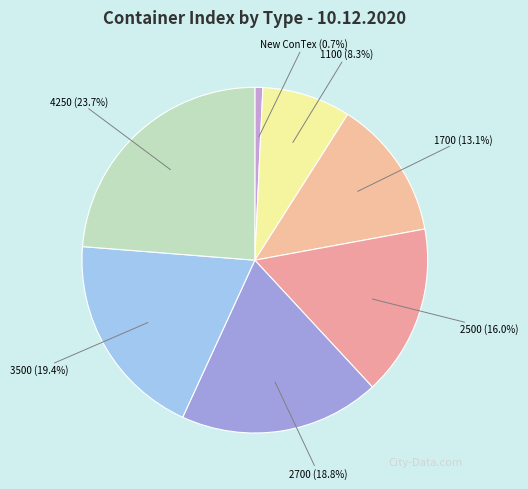

Which category has the smallest portion of the pie?

New ConTex